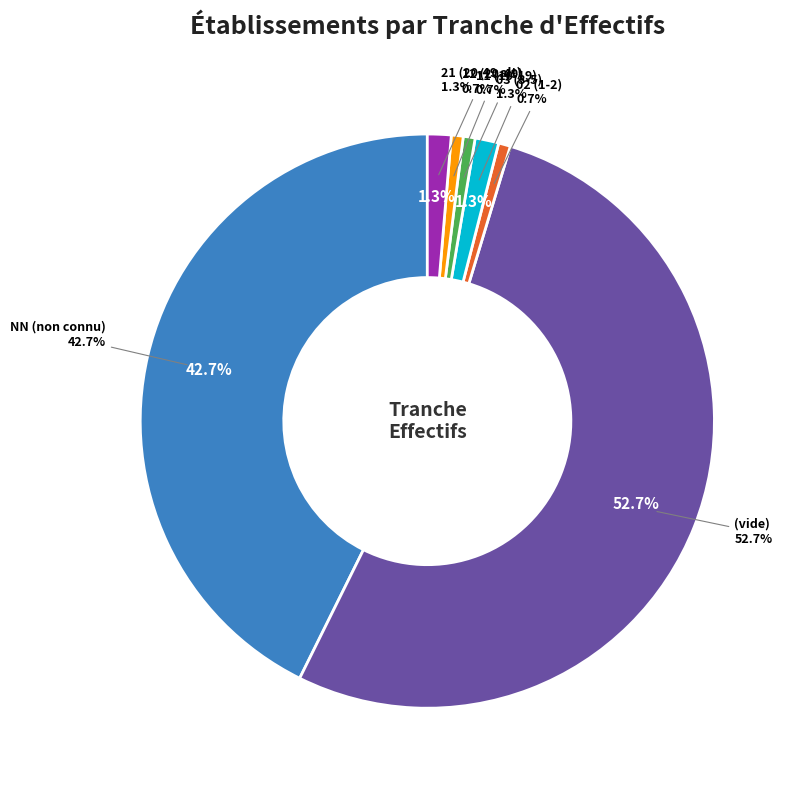

What percentage do 12 and  together represent?

53.3%